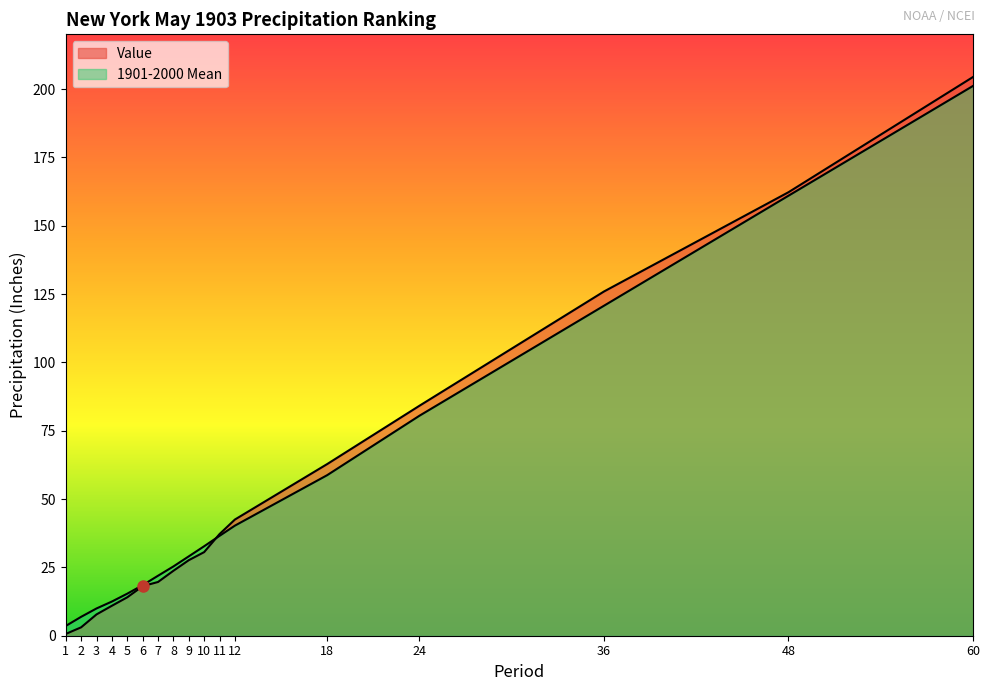

How many categories are shown in the chart?

17